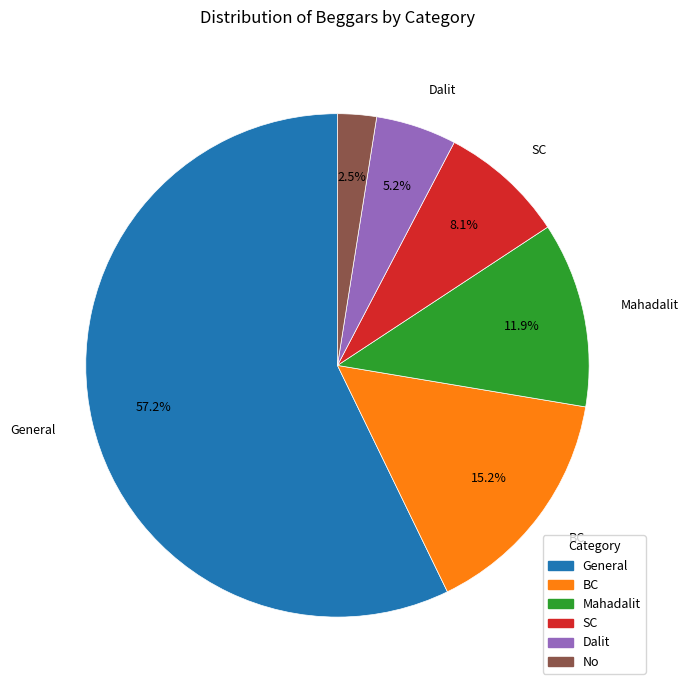

Between BC and Mahadalit, which is larger?

BC